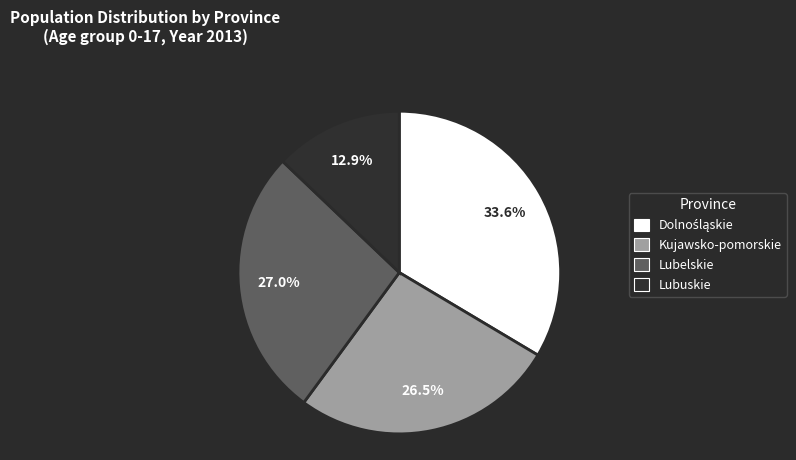

Which slice is the smallest?

Lubuskie